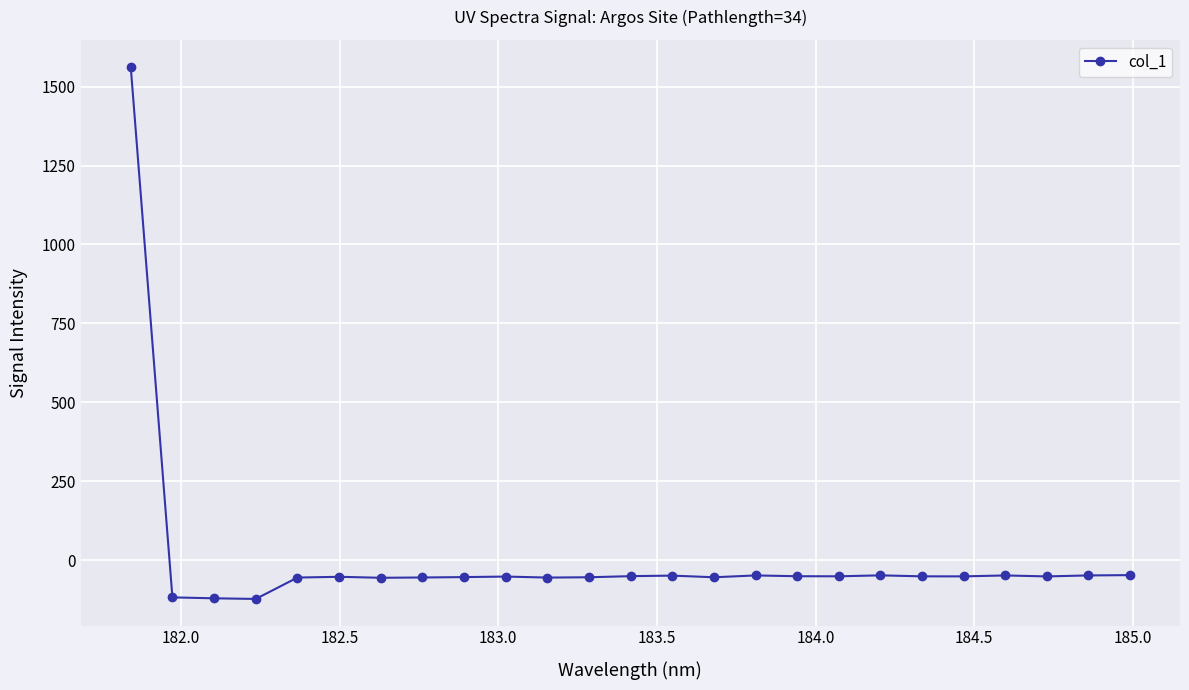

What is the difference between the maximum and second lowest values?

1684.5